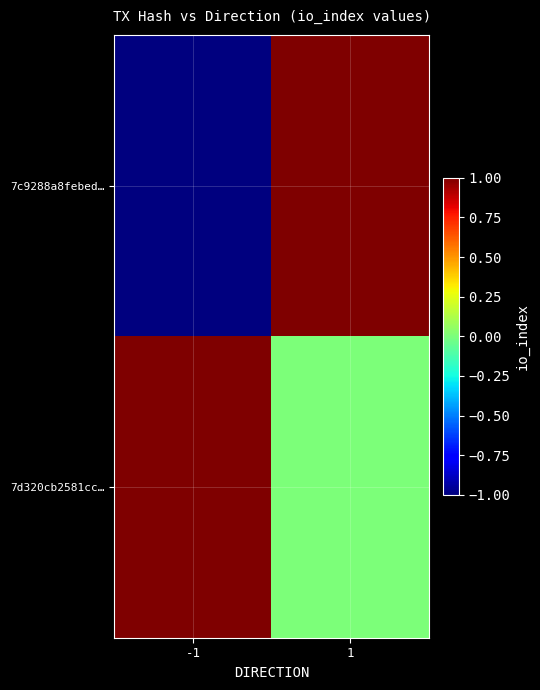

Which series has the largest range (max minus min)?

7c9288a8febed…